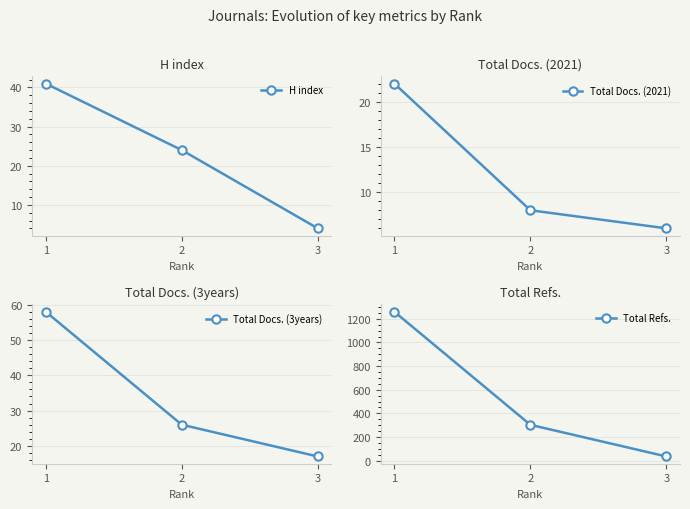

What is the sum of all Total Docs. (3years) values?

101